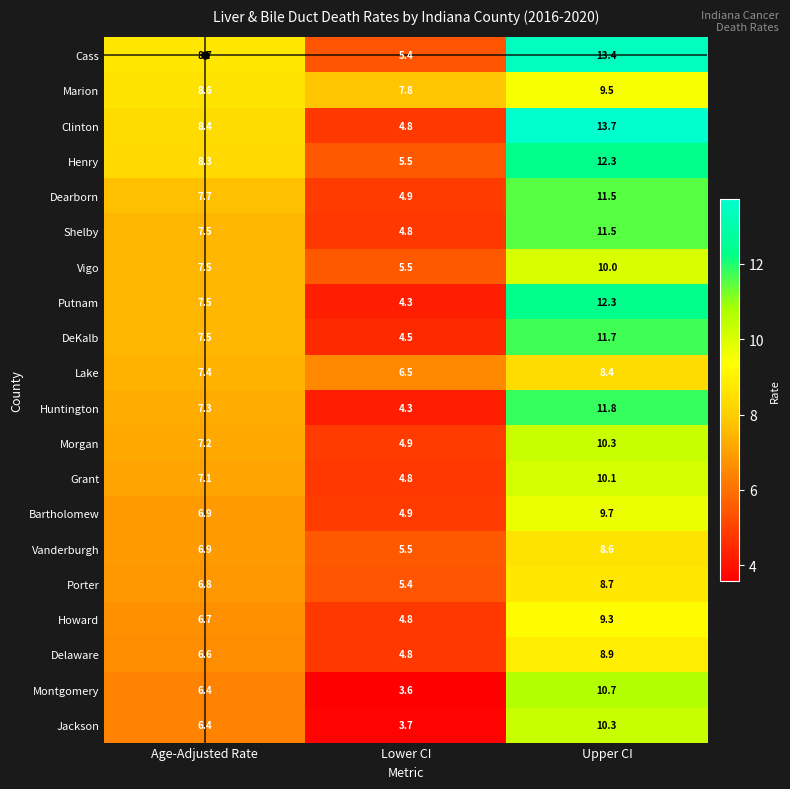

Where does the DeKalb series first go above 7?

Age-Adjusted Rate